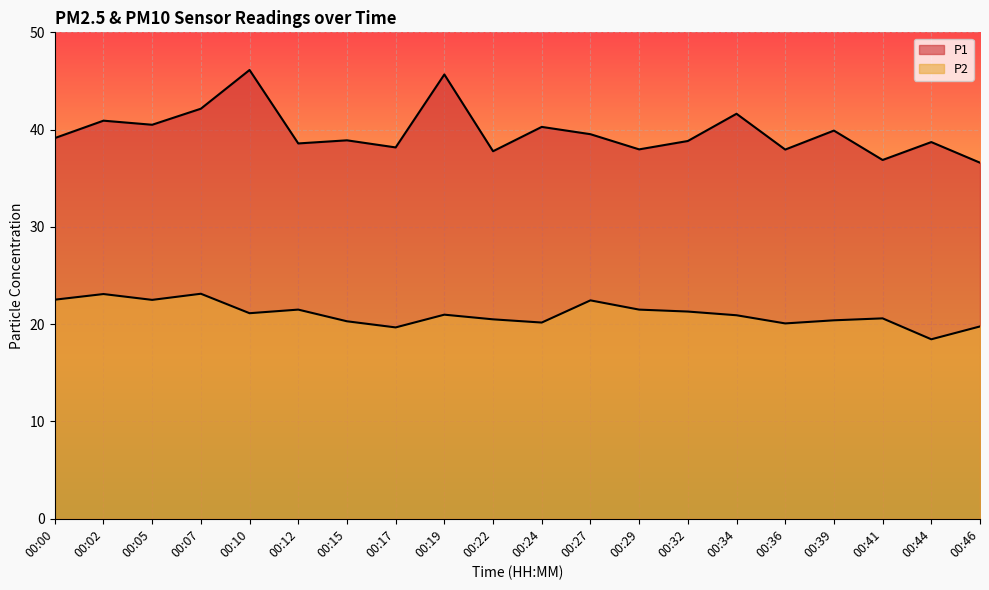

What are all the series names shown in the legend?

P1, P2